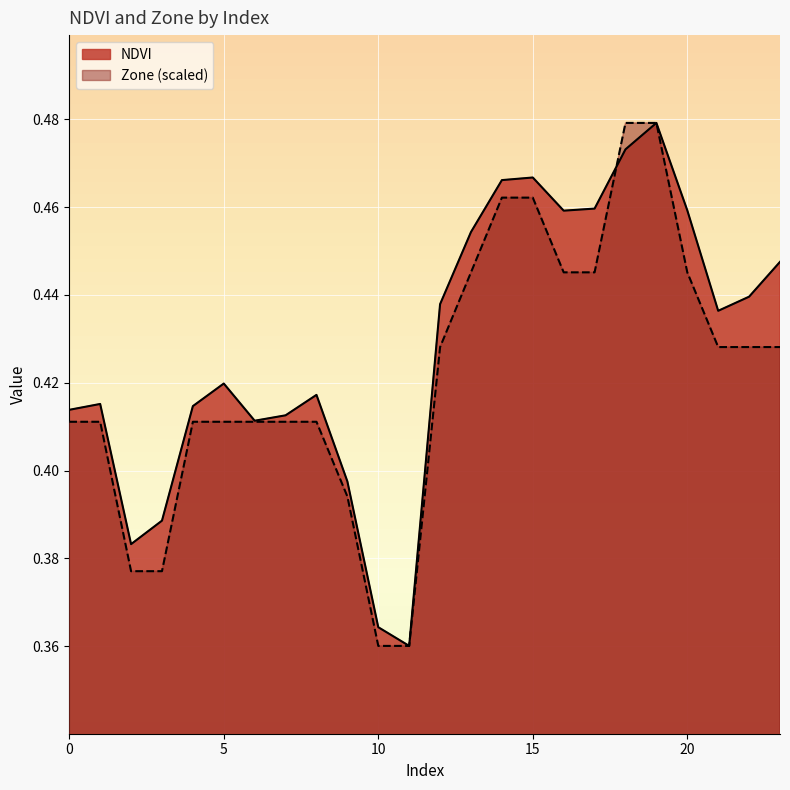

What is the sum of all Zone values?

10.1